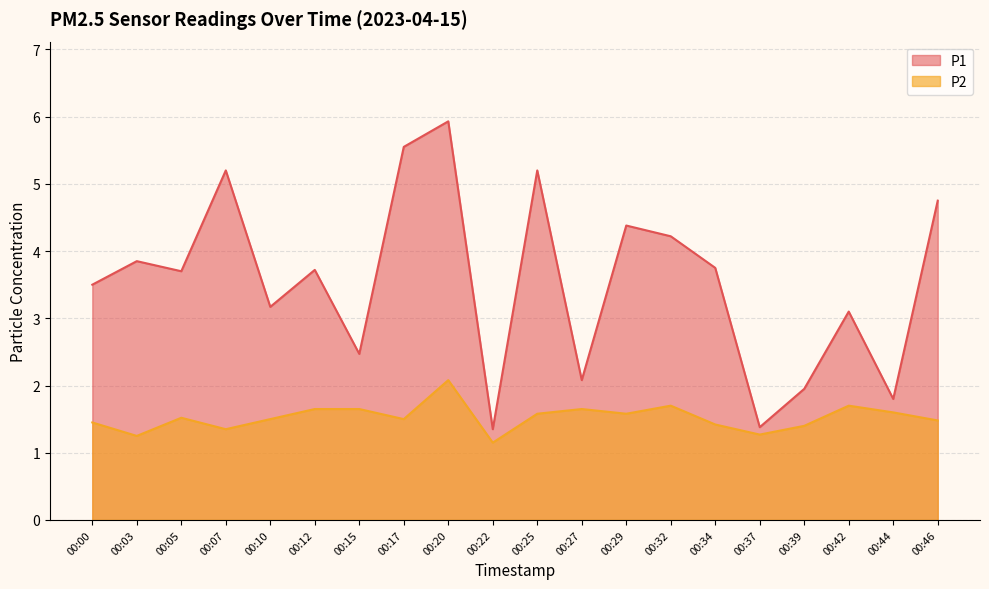

What is the approximate value of P1 at 00:34?

3.8